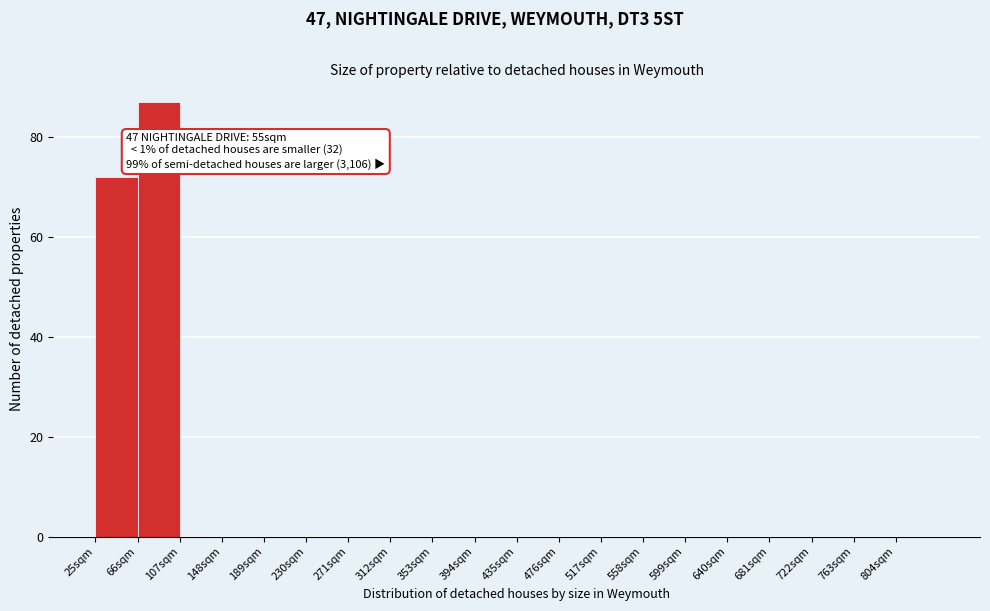

Which range on the x-axis has the tallest bar?

66 to 107